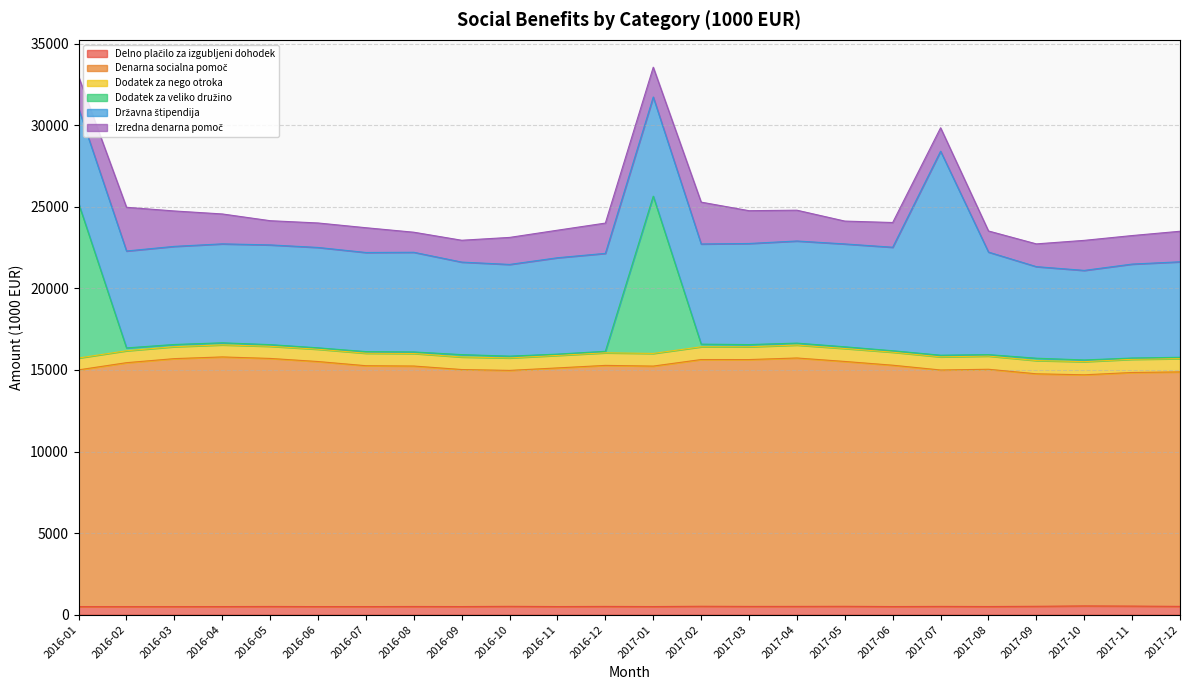

True or false: Delno plačilo za izgubljeni dohodek and Denarna socialna pomoč intersect in this chart.

False